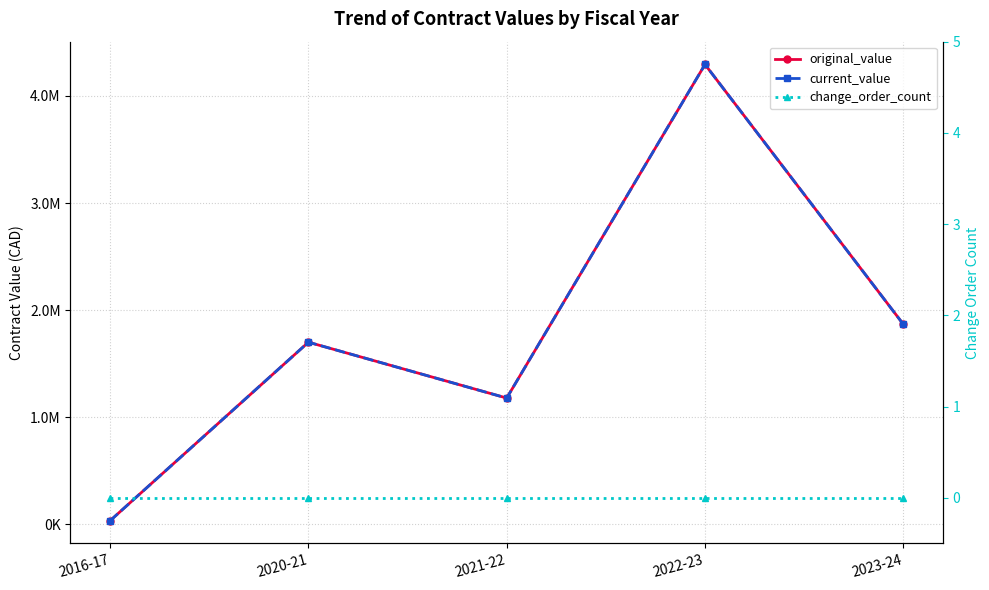

What is the label of the 2nd point from the left?

2020-21